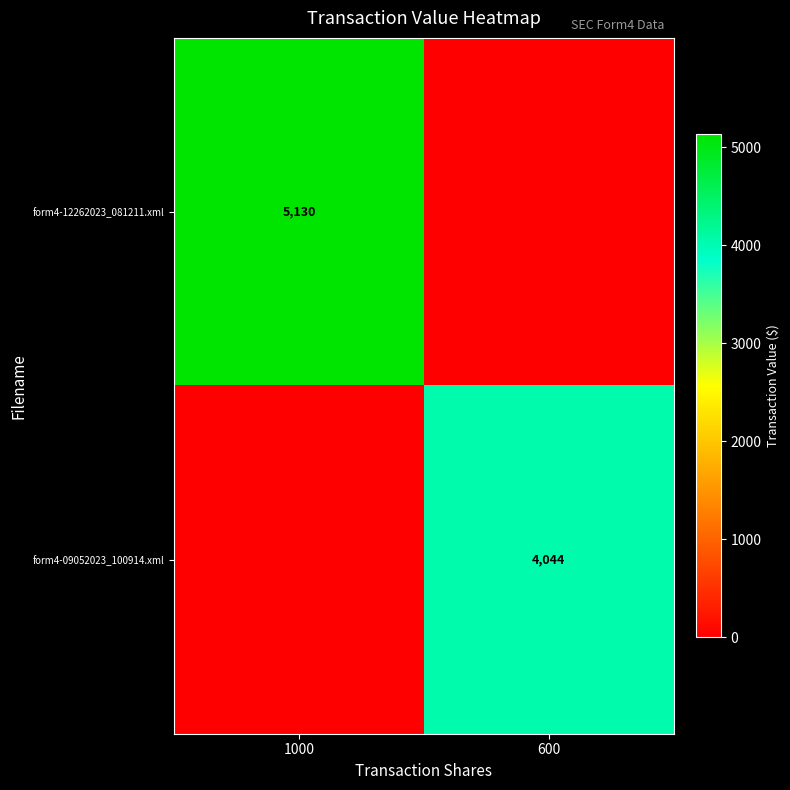

How many categories are shown in the chart?

2